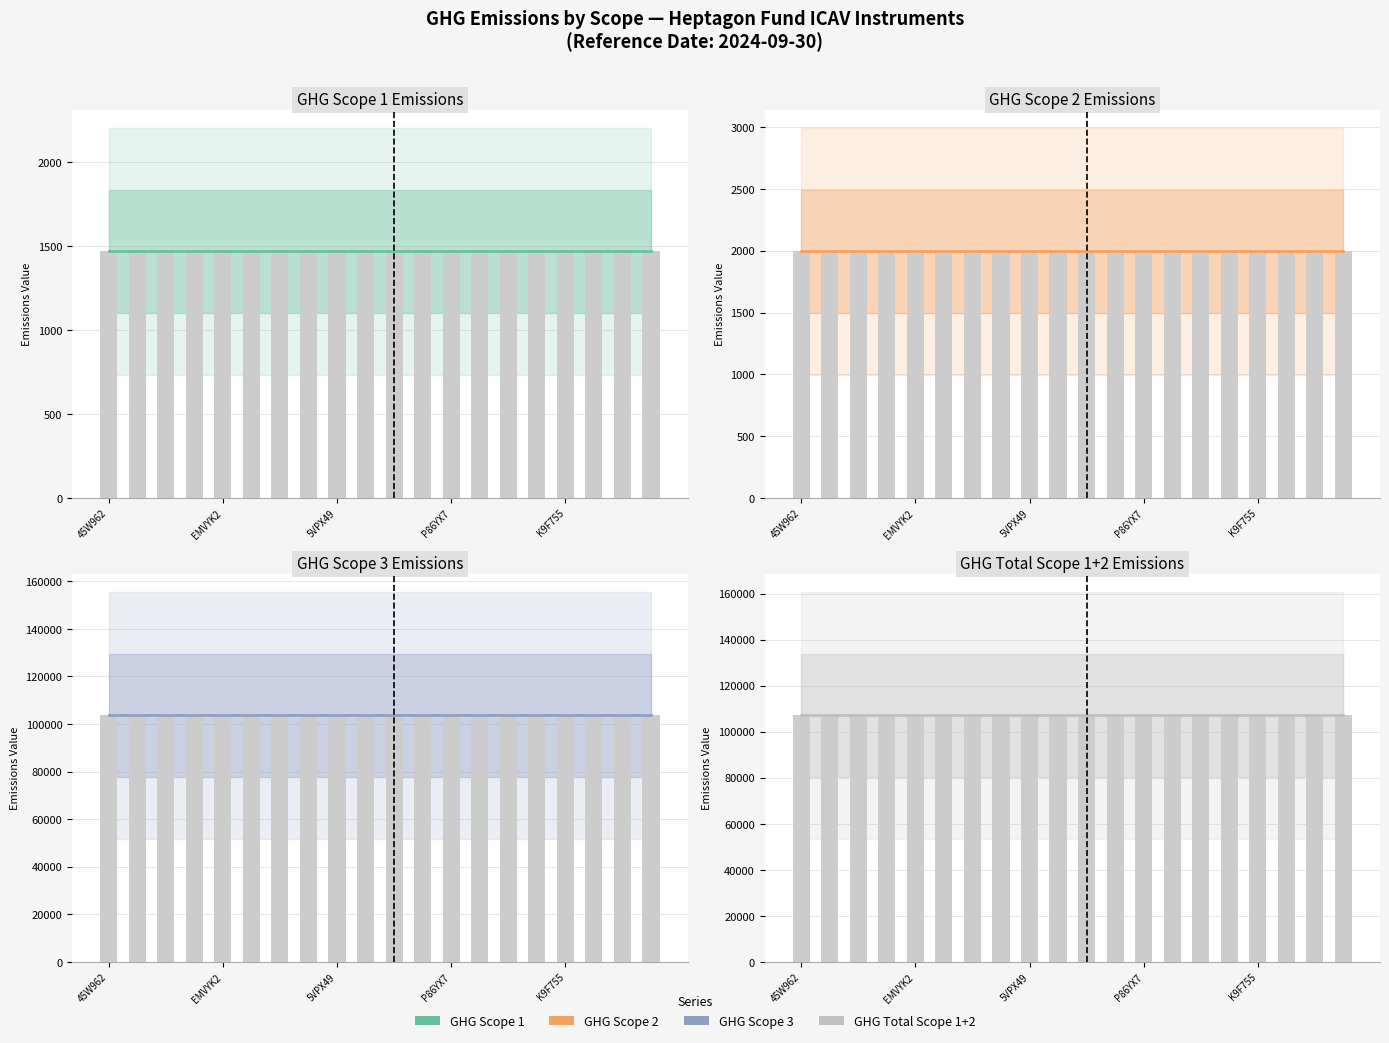

Which category has the lowest value in the GHG Total Scope12 series?

45W962